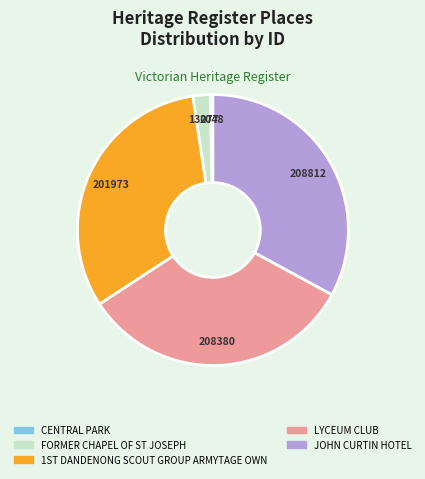

Between FORMER CHAPEL OF ST JOSEPH and LYCEUM CLUB, which is larger?

LYCEUM CLUB